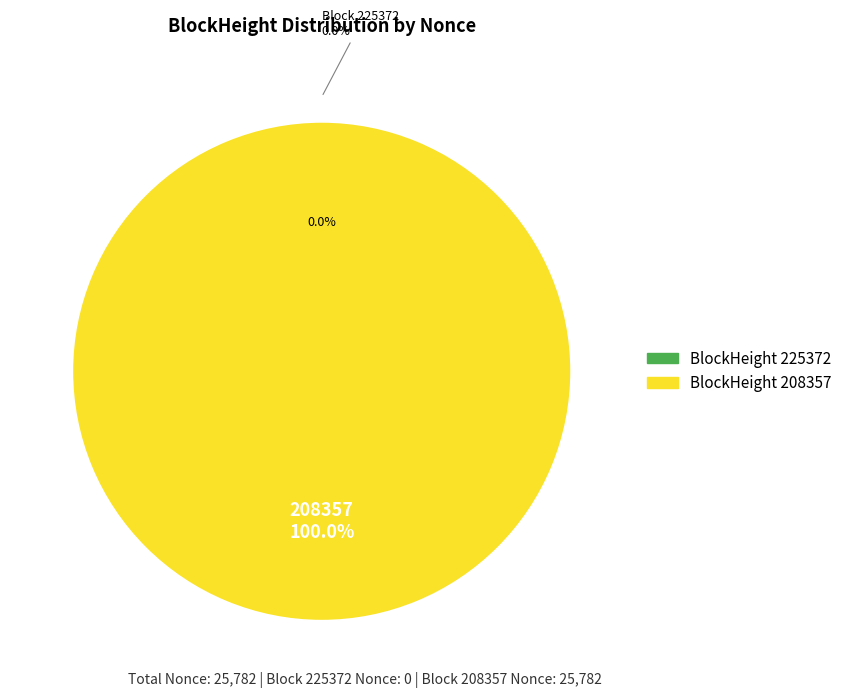

How many slices are in this pie chart?

2